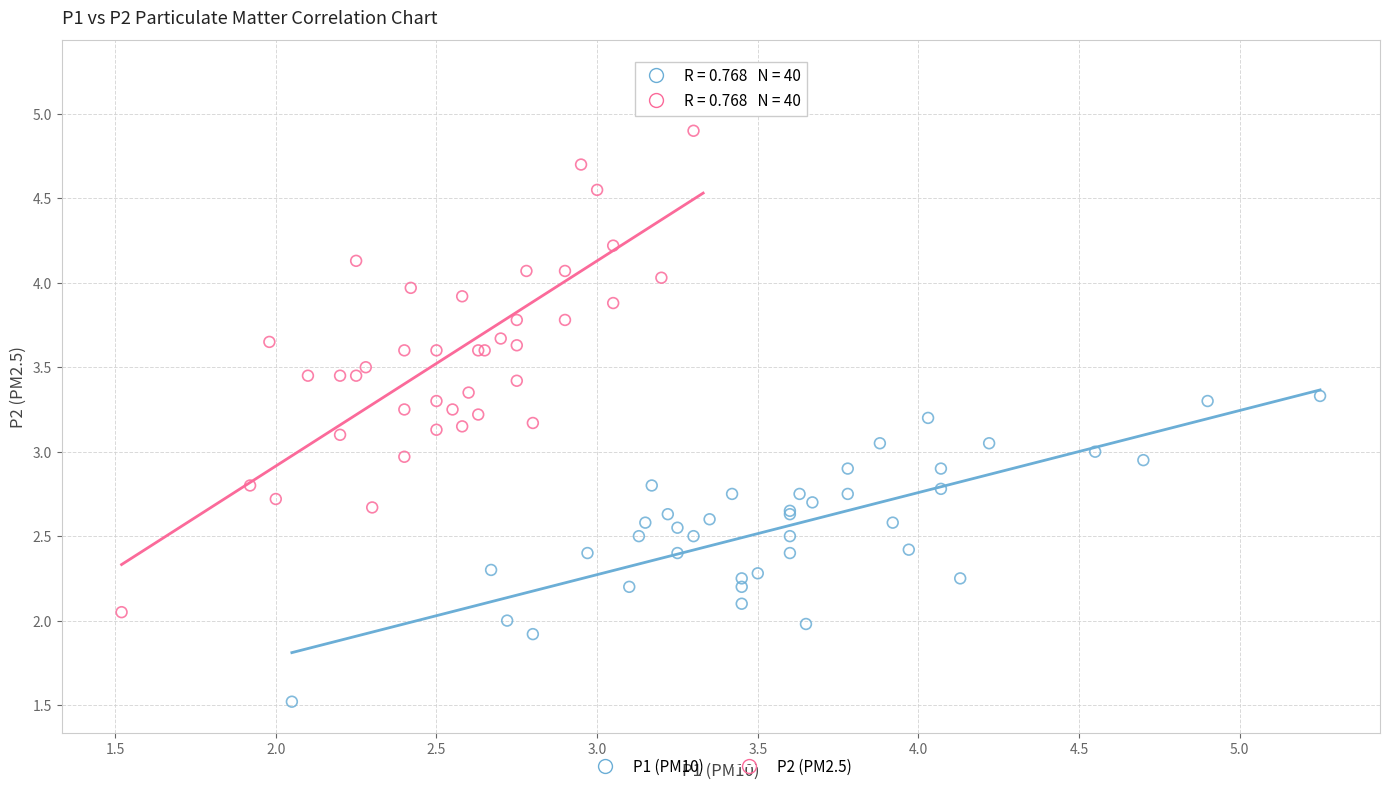

Which series reaches the maximum Y coordinate?

P2 (PM2.5)